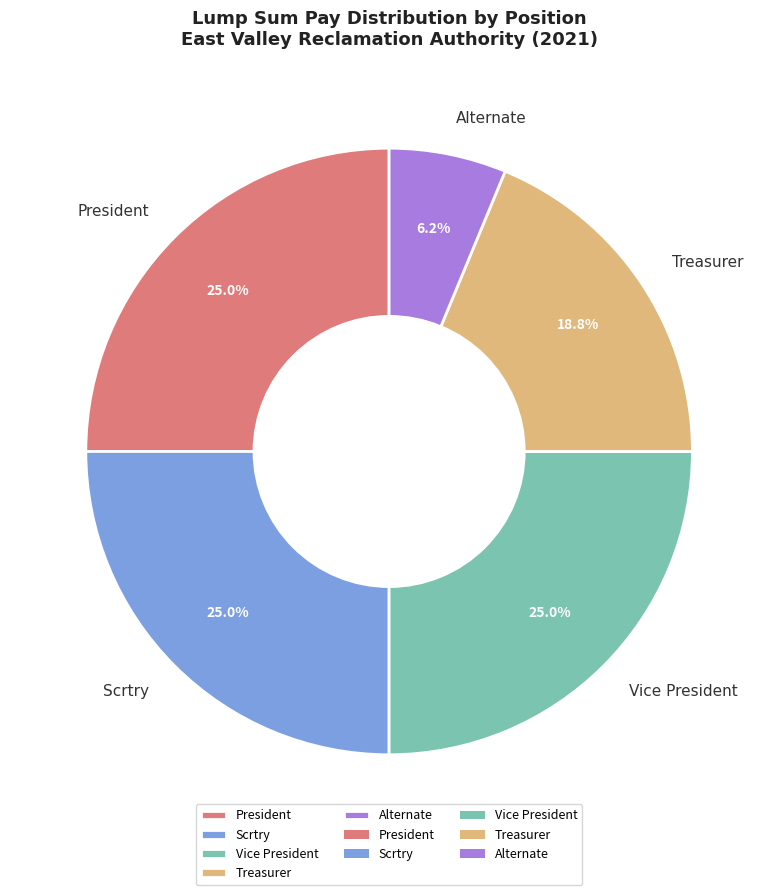

To the nearest percent, what is the difference between the Treasurer and Scrtry slice percentages?

6%